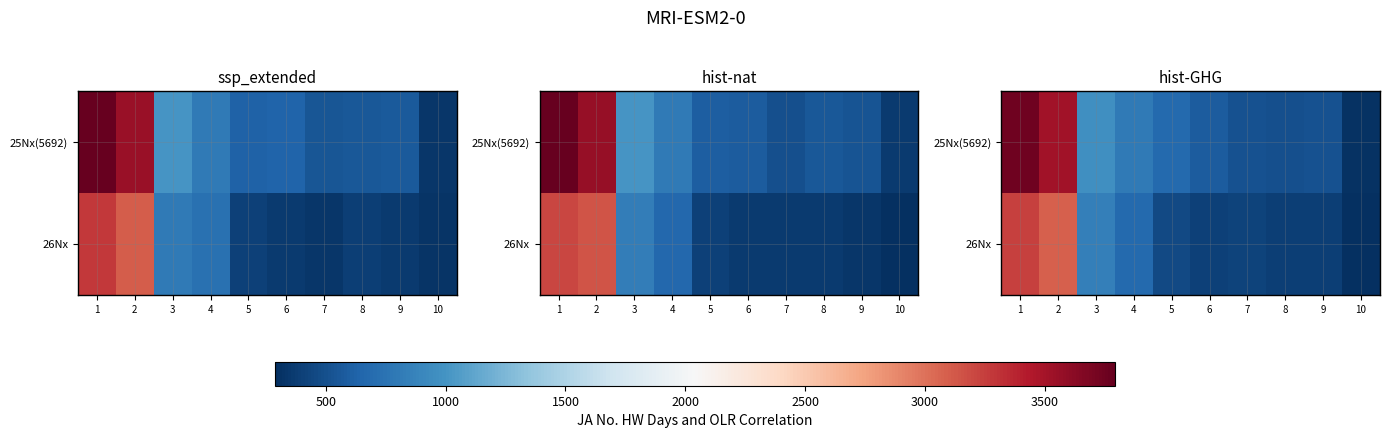

At which category does the chart reach its minimum across all series?

10